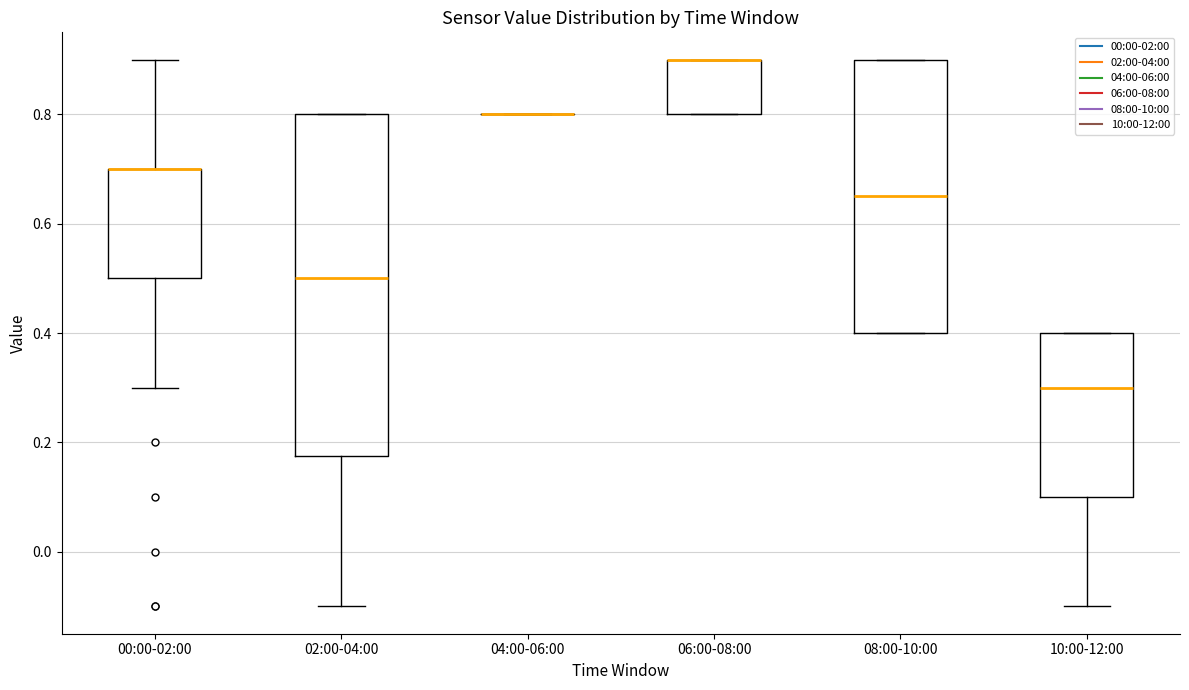

Reading left to right, read every box against the y-axis: the position of its median line, the range the box covers, and the ends of its whiskers. The values are not printed on the chart, so give them approximately, as read against the axis.

00:00-02:00: median 0.70 (drawn on the box's upper edge), box 0.50 to 0.70, whiskers 0.30 to 0.90
02:00-04:00: median 0.50, box 0.18 to 0.80, whiskers -0.10 to 0.80
04:00-06:00: box collapsed to a line at 0.80, whiskers 0.80 to 0.80
06:00-08:00: median 0.90 (drawn on the box's upper edge), box 0.80 to 0.90, whiskers 0.80 to 0.90
08:00-10:00: median 0.66, box 0.40 to 0.90, whiskers 0.40 to 0.90
10:00-12:00: median 0.30, box 0.10 to 0.40, whiskers -0.10 to 0.40